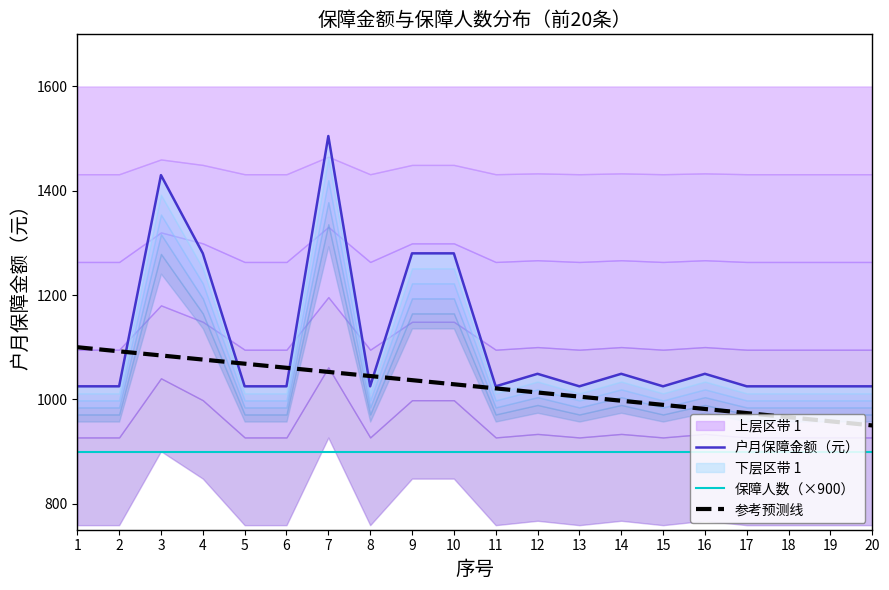

Does the chart have visible grid lines?

No